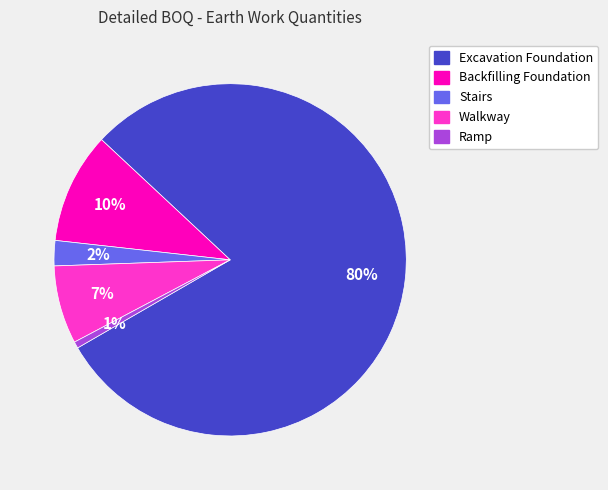

Which has a higher value, Ramp or Backfilling Foundation?

Backfilling Foundation